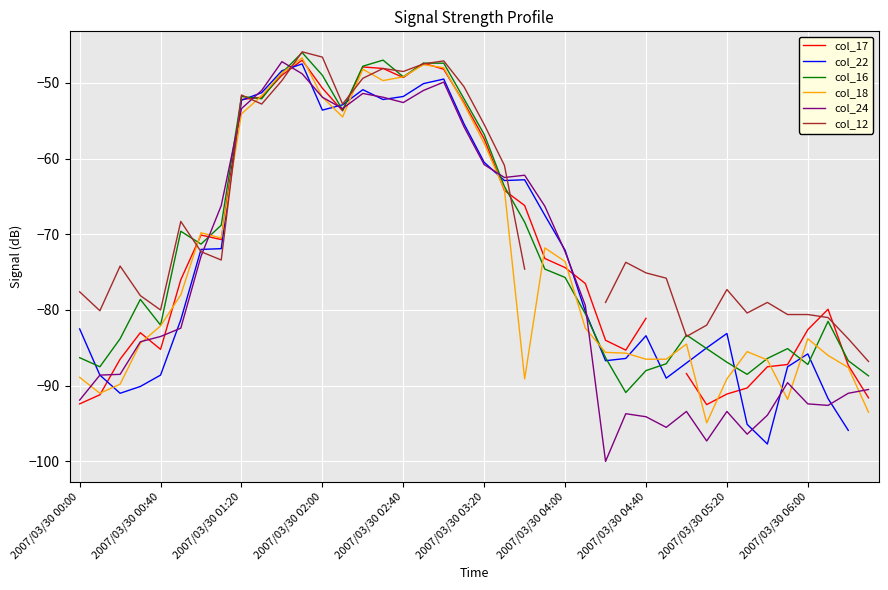

At which category is the sum across all series the highest?

11